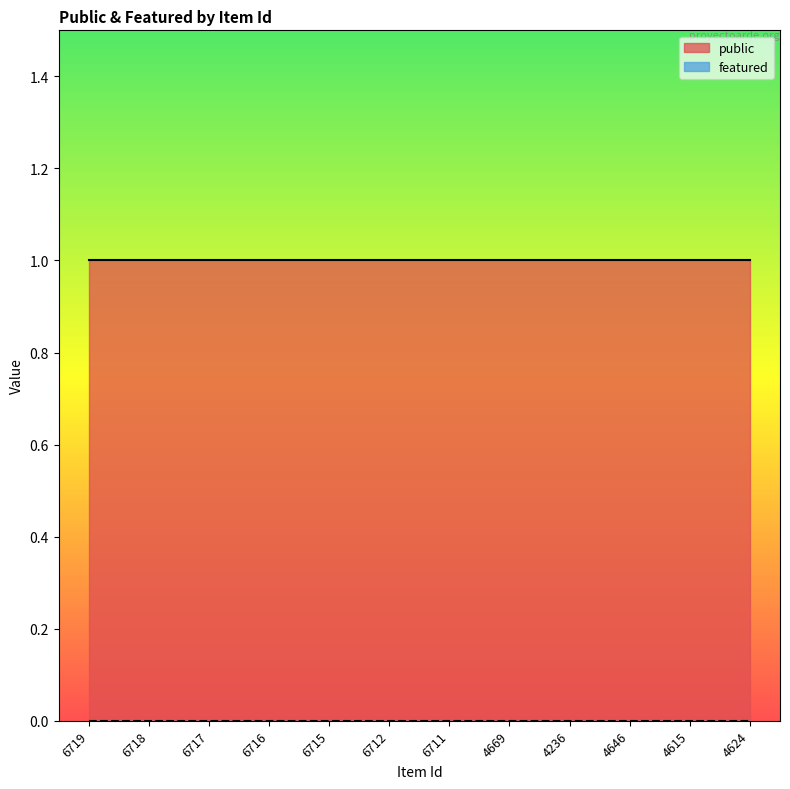

True or false: featured has more than 1 points higher than both neighbors.

False